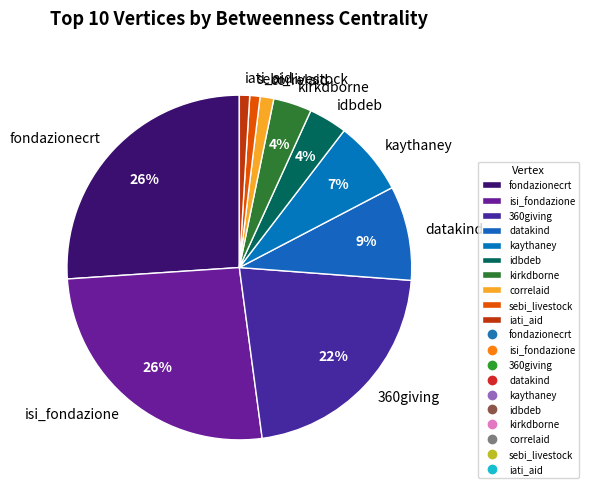

Between fondazionecrt and datakind, which is larger?

fondazionecrt